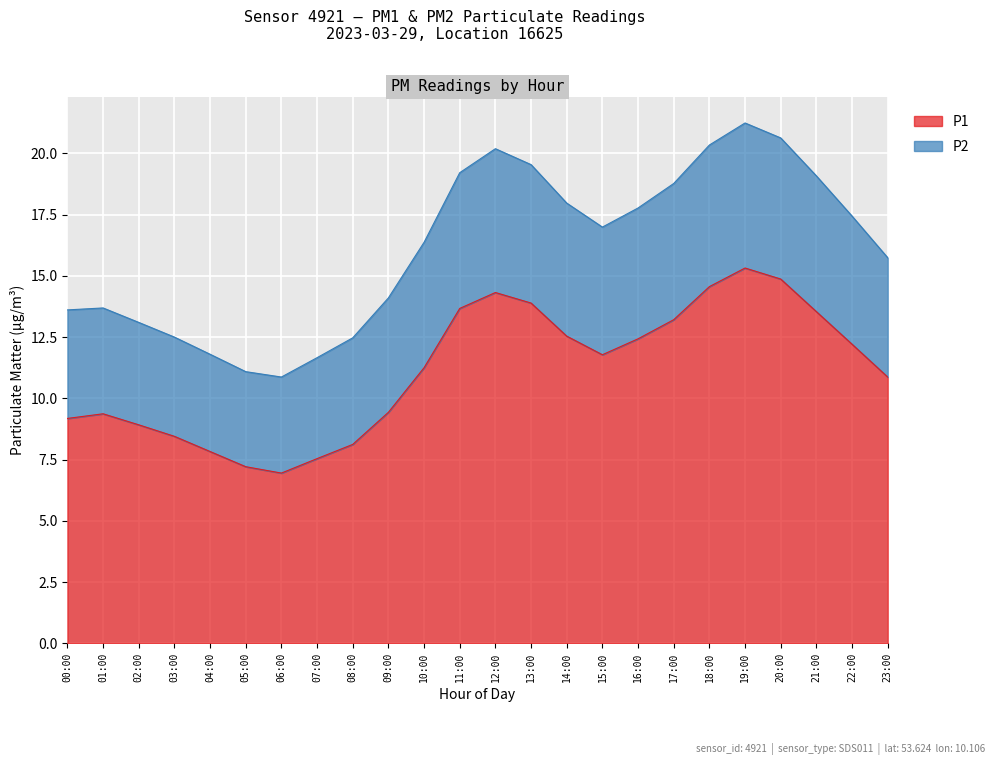

At which label does P1 reach its peak?

19:00